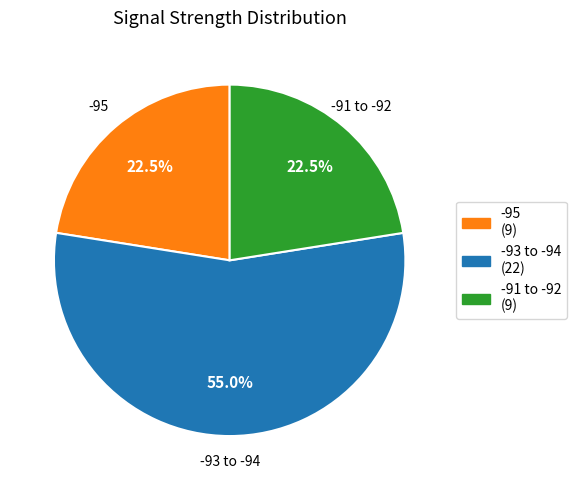

Does any single category account for the majority?

Yes